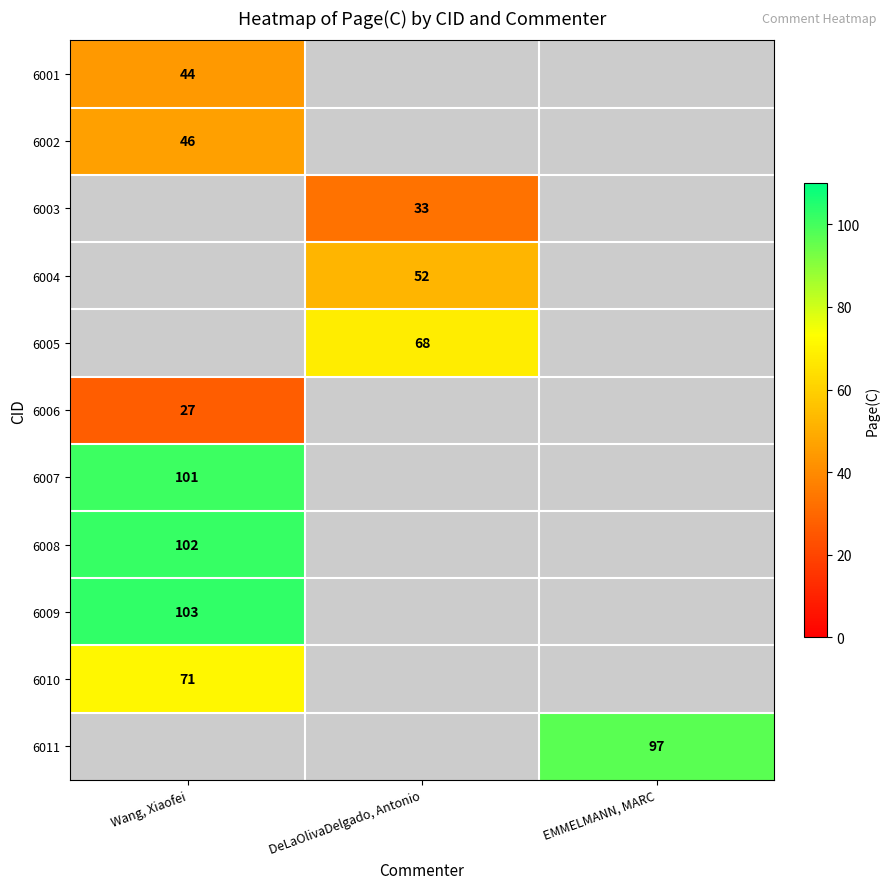

Is it true that 6001 equals 44 at Wang, Xiaofei?

True